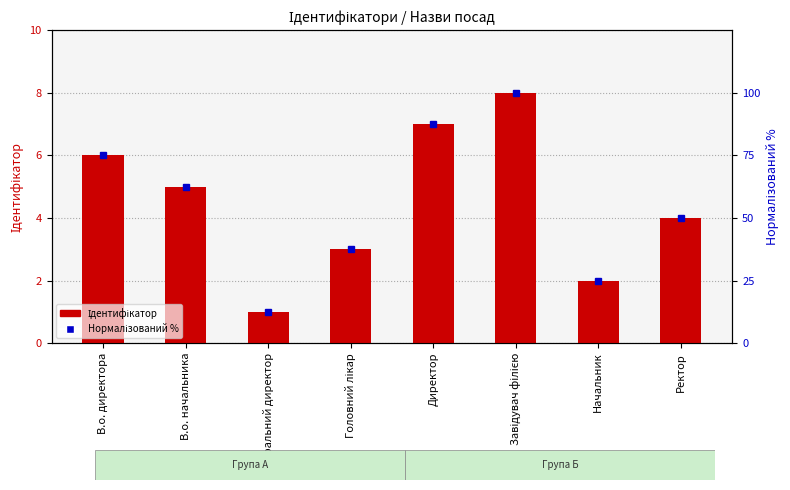

Which series has the largest total across all categories?

Нормалізований %